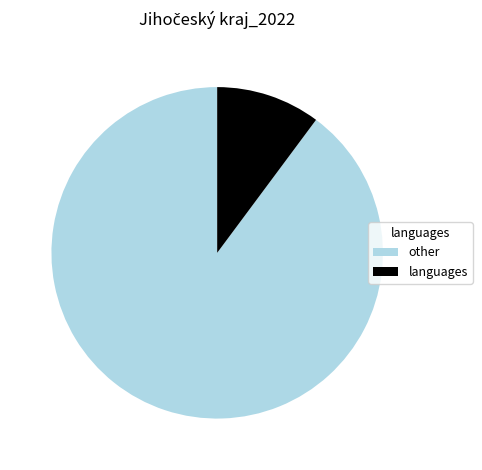

Which has a higher value, languages or other?

other